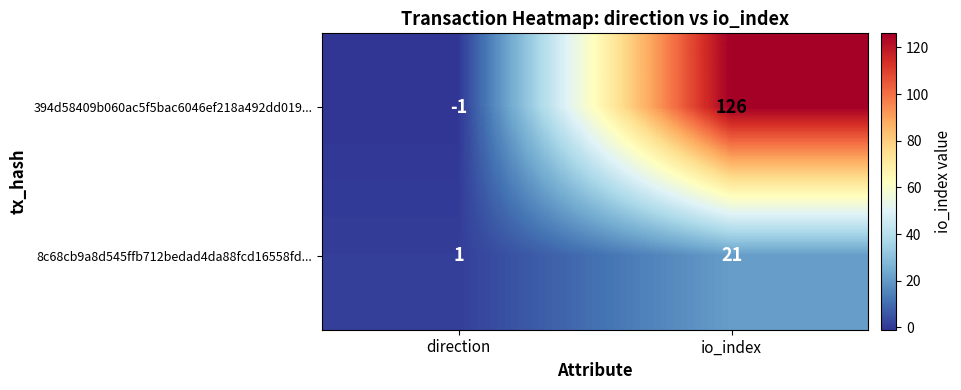

At how many categories does at least one series exceed 71?

1